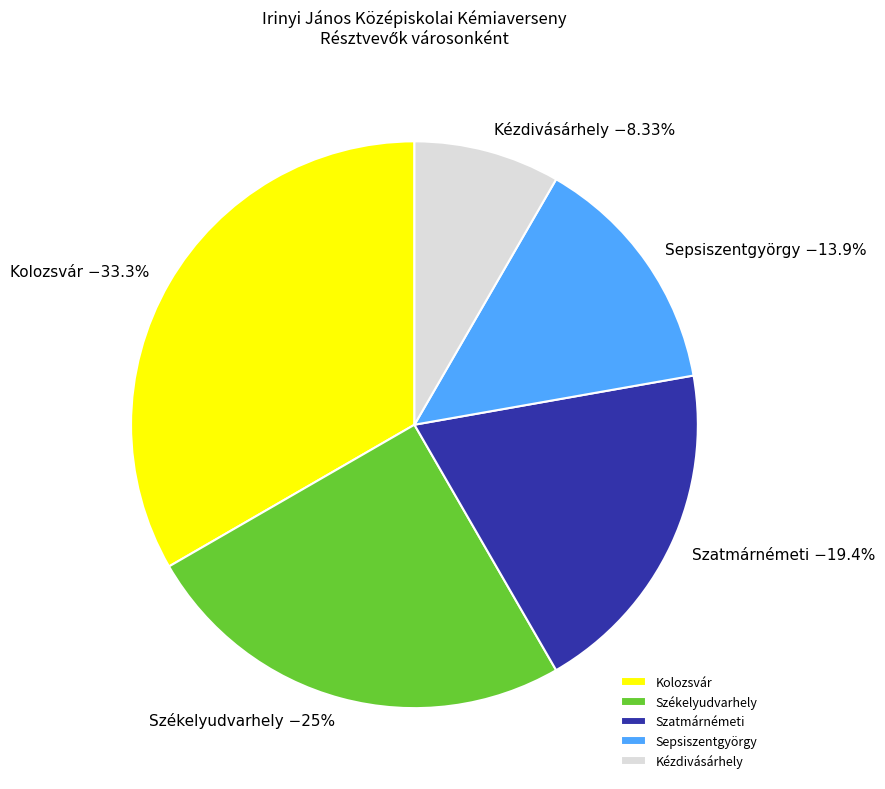

Which has a higher value, Kézdivásárhely or Kolozsvár?

Kolozsvár